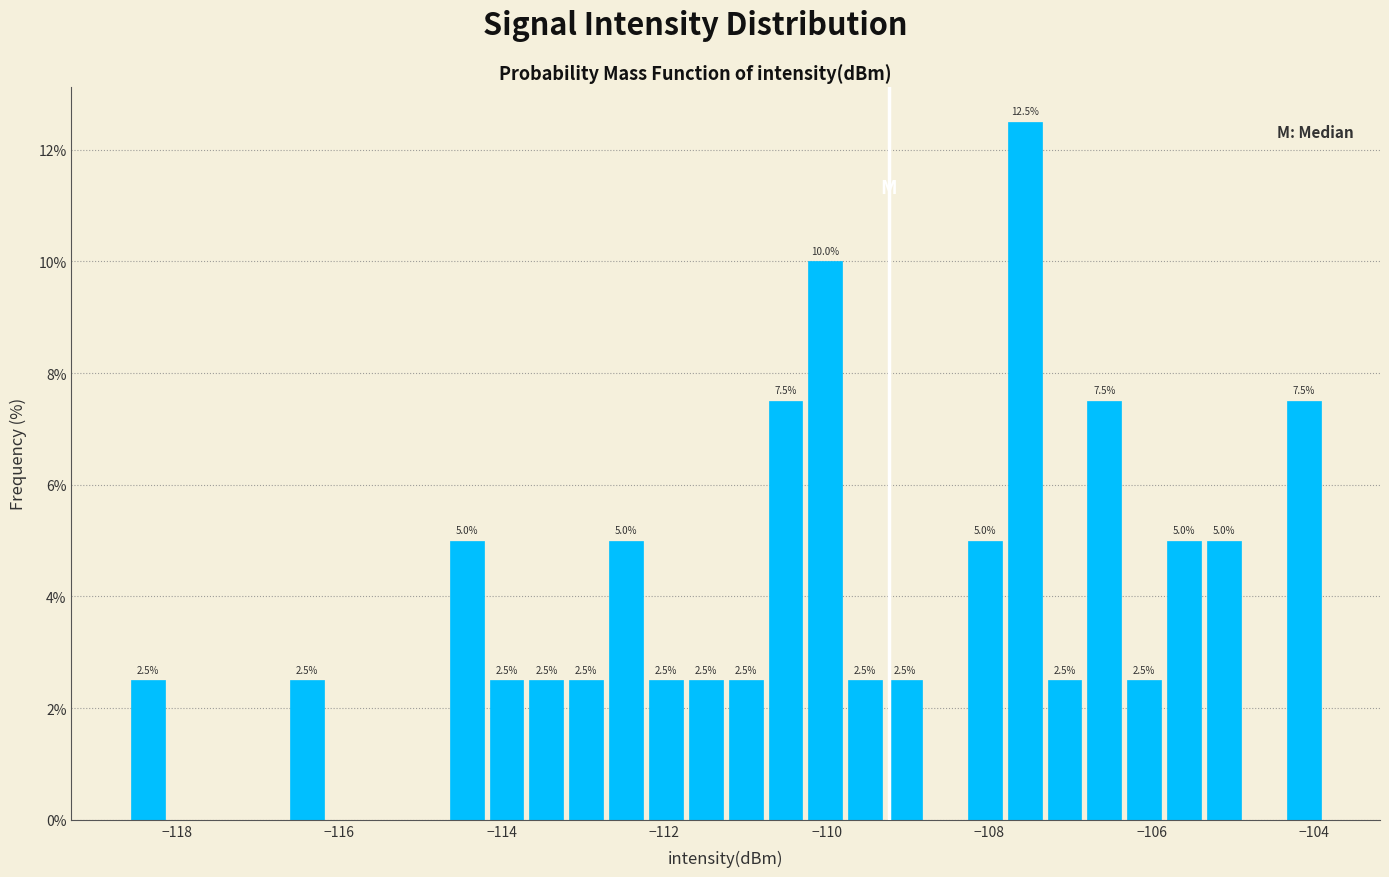

Read against the x-axis, roughly where is the centre of the tallest bar?

-107.6